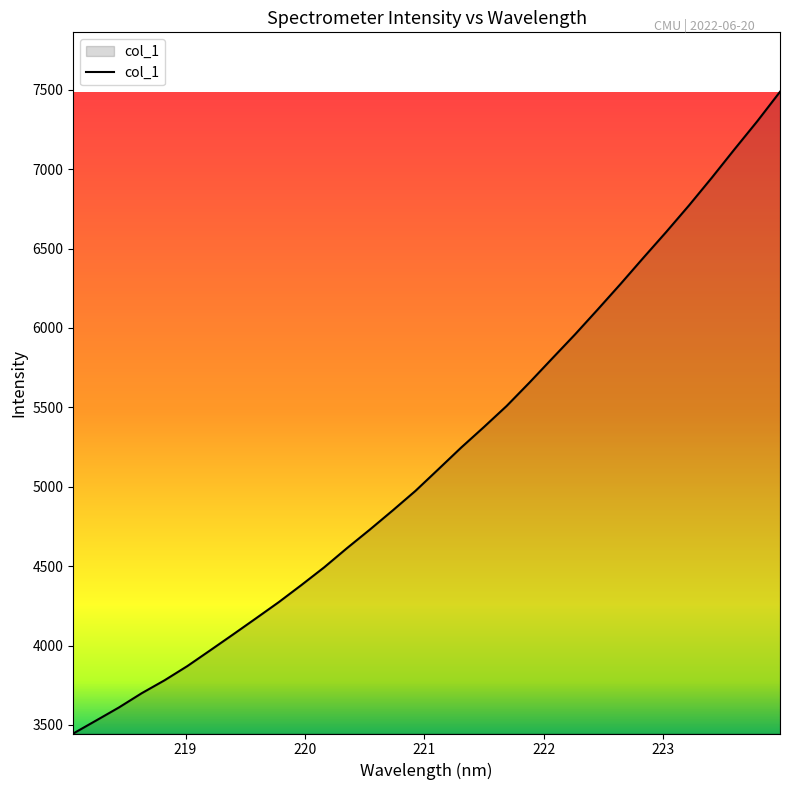

What is the maximum value shown in the chart?

7487.4